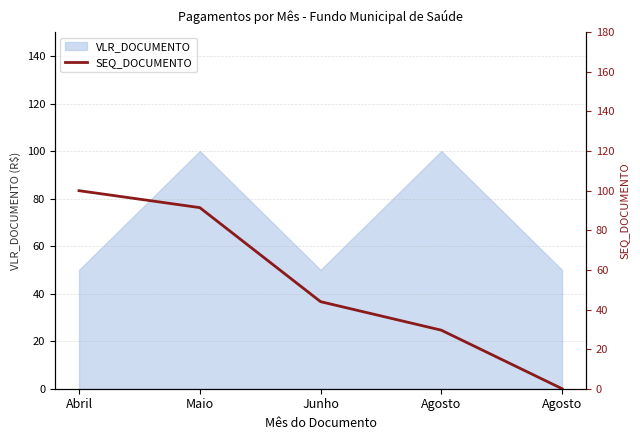

Which has a higher value, Junho or Agosto?

Junho